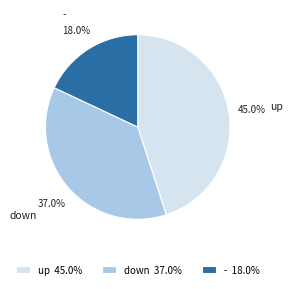

What is the total percentage of - and down?

55.0%